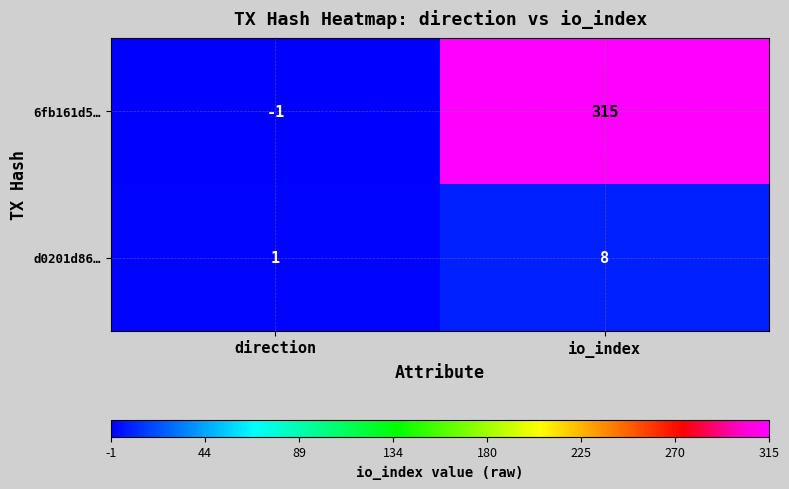

Reading left to right, transcribe all the data shown in this chart.

6fb161d5…: -1	315
d0201d86…: 1	8